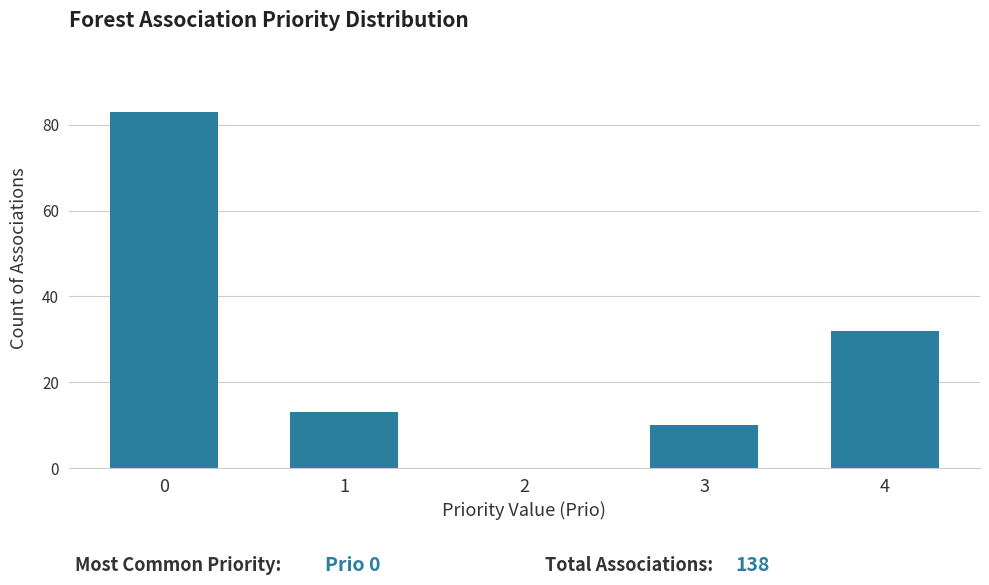

Reading left to right, list all the values displayed in this chart.

0=83	1=13	2=0	3=10	4=32